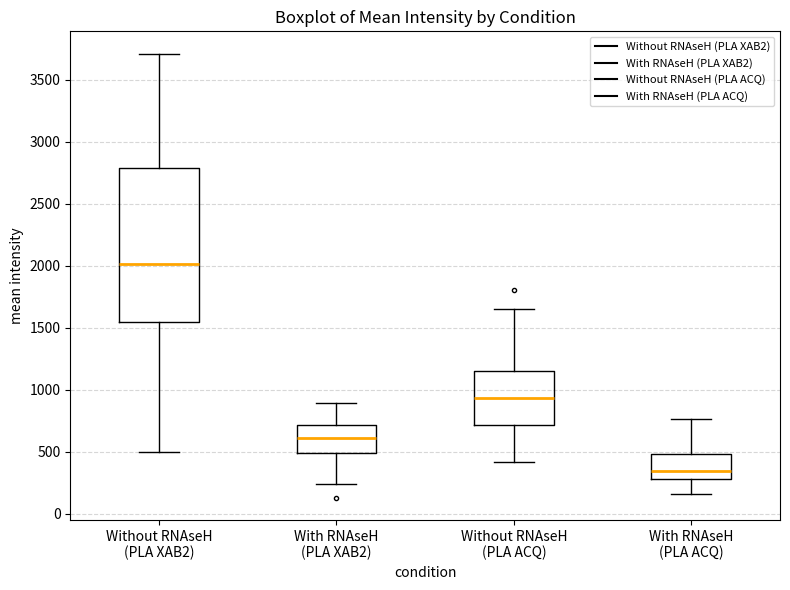

Reading left to right, read every box against the y-axis: the position of its median line, the range the box covers, and the ends of its whiskers. The values are not printed on the chart, so give them approximately, as read against the axis.

Without RNAseH (PLA XAB2): median 2000, box 1550 to 2800, whiskers 500 to 3700
With RNAseH (PLA XAB2): median 600, box 500 to 700, whiskers 250 to 900
Without RNAseH (PLA ACQ): median 950, box 700 to 1150, whiskers 400 to 1650
With RNAseH (PLA ACQ): median 350, box 300 to 500, whiskers 150 to 750